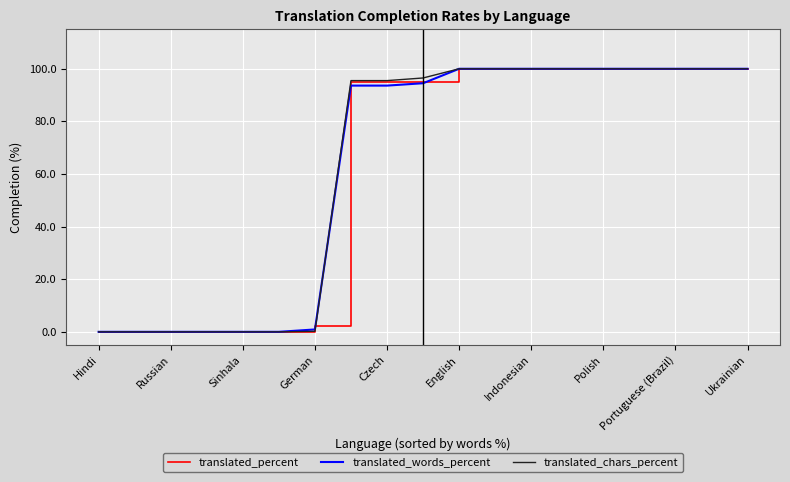

What is the difference between the second highest and minimum values in the translated_words_percent series?

100.0